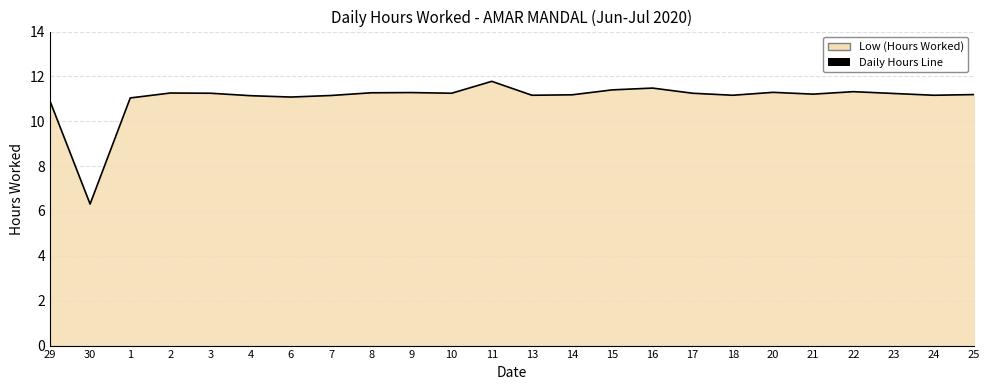

Rank the categories by value from highest to lowest.

11, 16, 15, 22, 20, 9, 8, 2, 3, 10, 17, 23, 21, 25, 14, 13, 18, 24, 7, 4, 6, 1, 29, 30